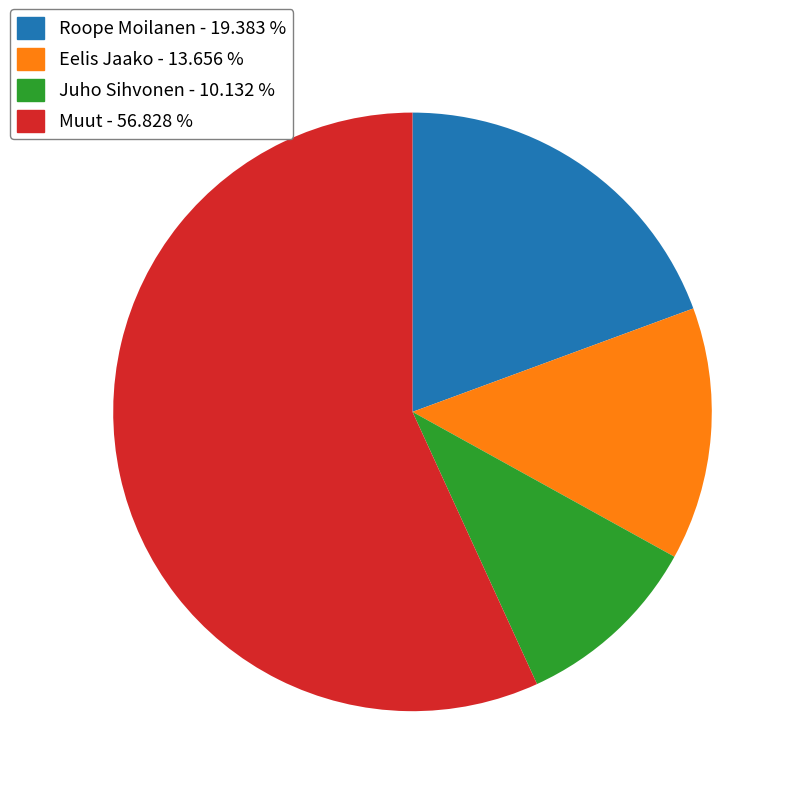

Is there a majority slice in this chart?

Yes